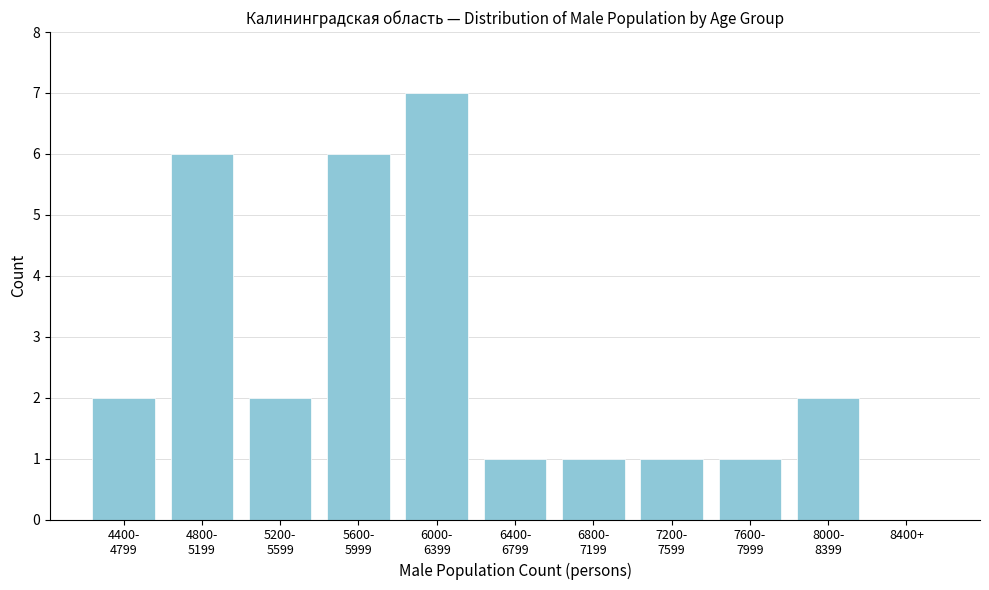

What is the sum of all values?

29